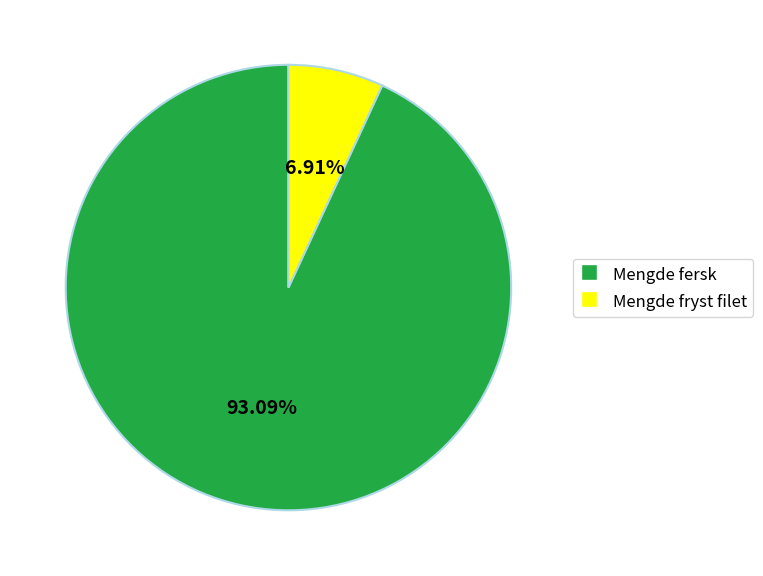

To the nearest percent, what is the difference between the largest and smallest slice percentages?

86%